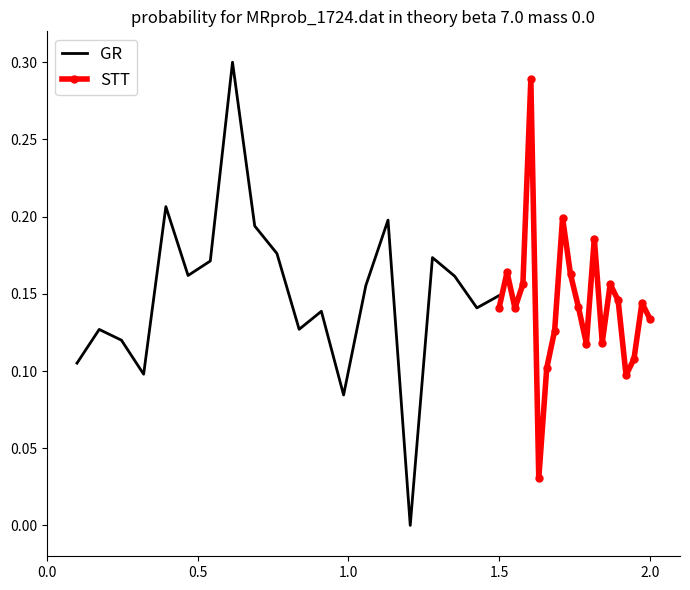

Which series has the largest total across all categories?

GR